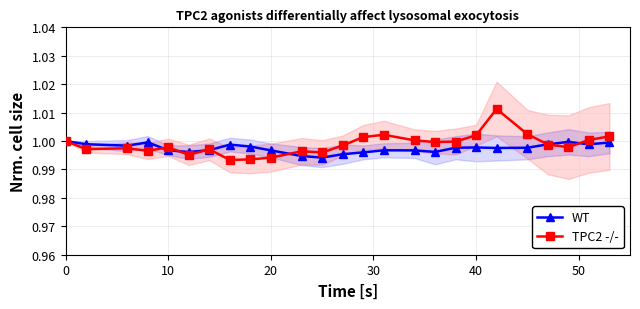

Is it true that WT equals 0.7 at 40?

False